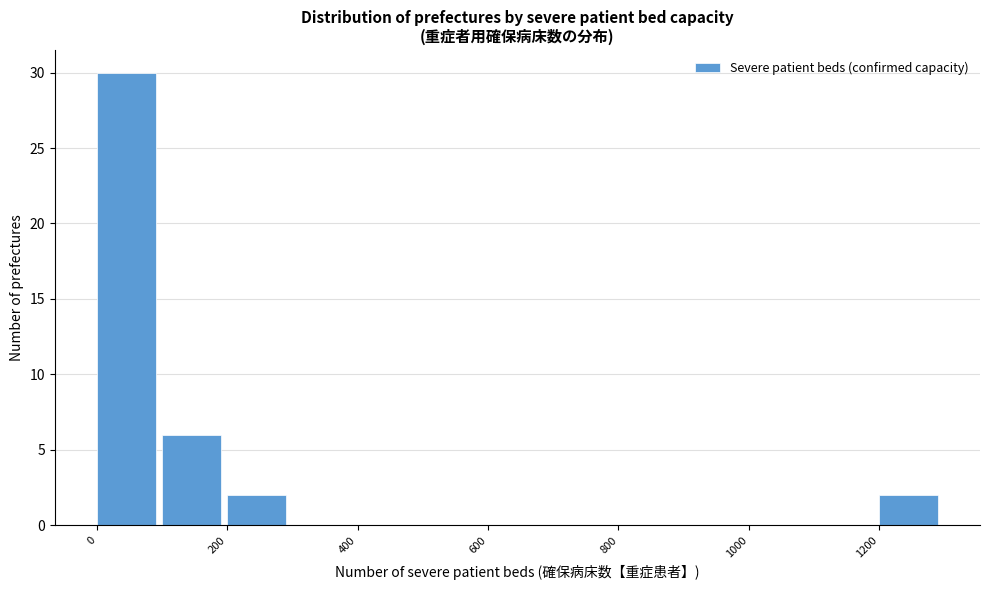

Reading left to right, transcribe this chart: for each bar, give the range it covers on the x-axis and its height. The values are not printed on the chart, so give them approximately, as read against the axis.

0 to 100: 30
100 to 200: 6
200 to 300: 2
300 to 400: 0
400 to 500: 0
500 to 600: 0
600 to 700: 0
700 to 800: 0
800 to 900: 0
900 to 1000: 0
1000 to 1100: 0
1100 to 1200: 0
1200 to 1300: 2